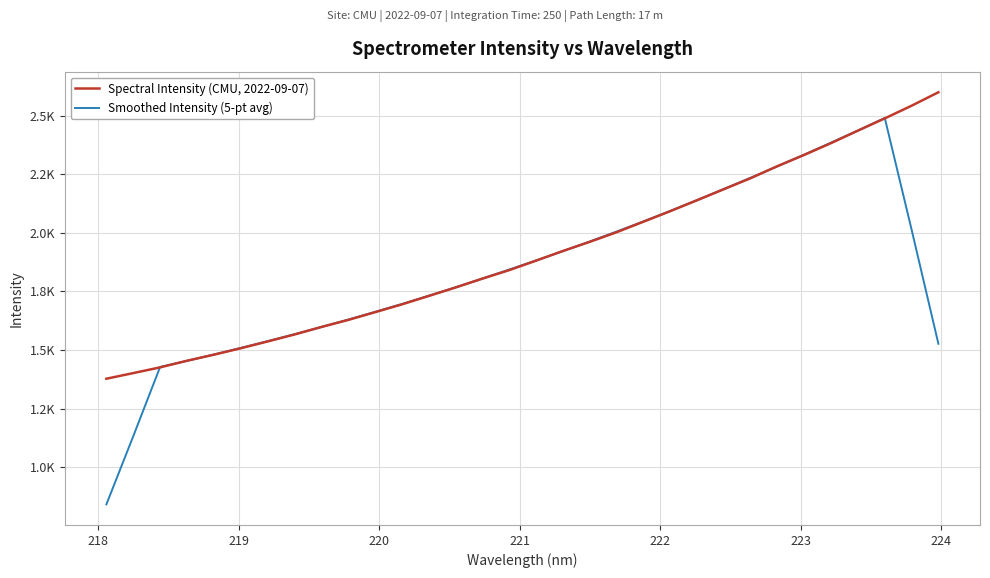

What are all the series names shown in the legend?

Spectral Intensity (CMU, 2022-09-07), Smoothed Intensity (5-pt avg)